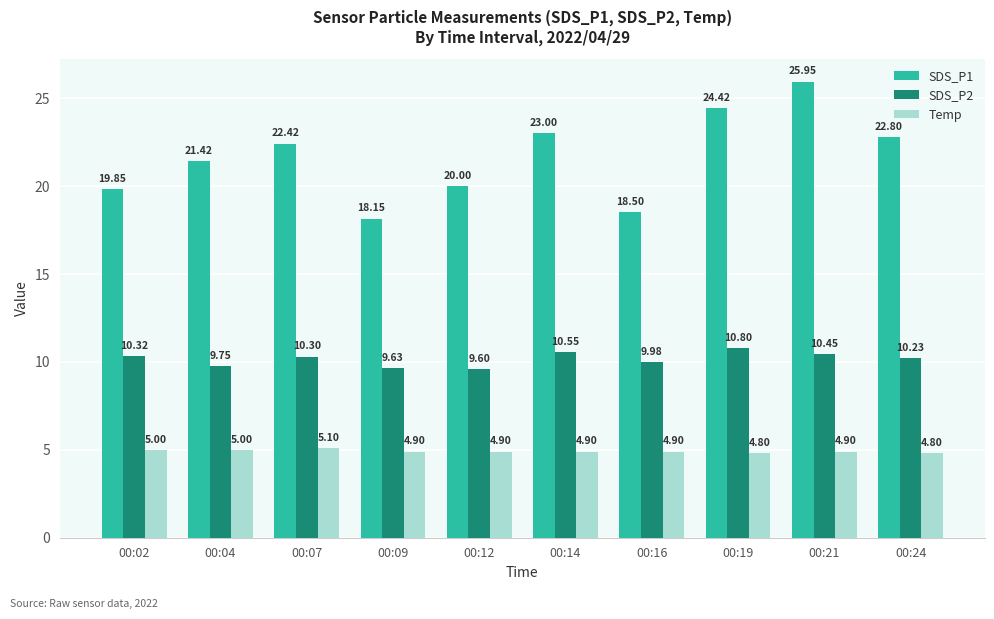

Between 00:12 and 00:19, which series saw the biggest shift?

SDS_P1